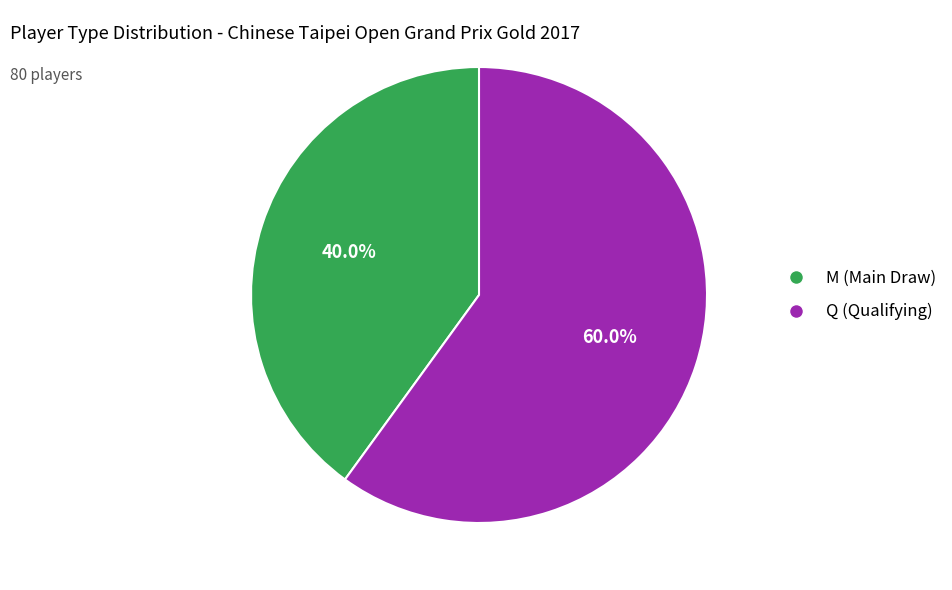

What percentage do Q and M together represent?

100.0%